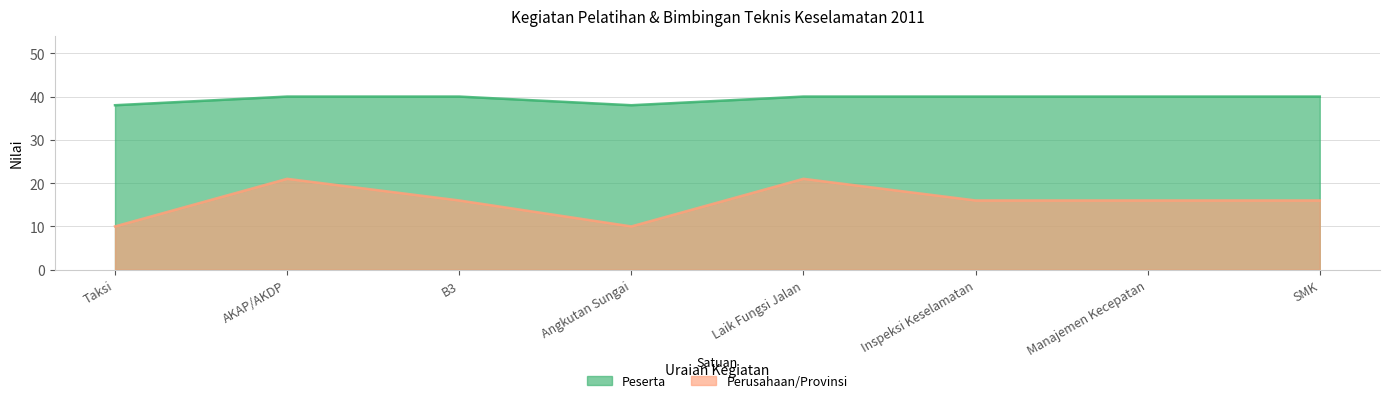

Rank the series by their maximum value, from lowest to highest.

Perusahaan/Provinsi, Peserta